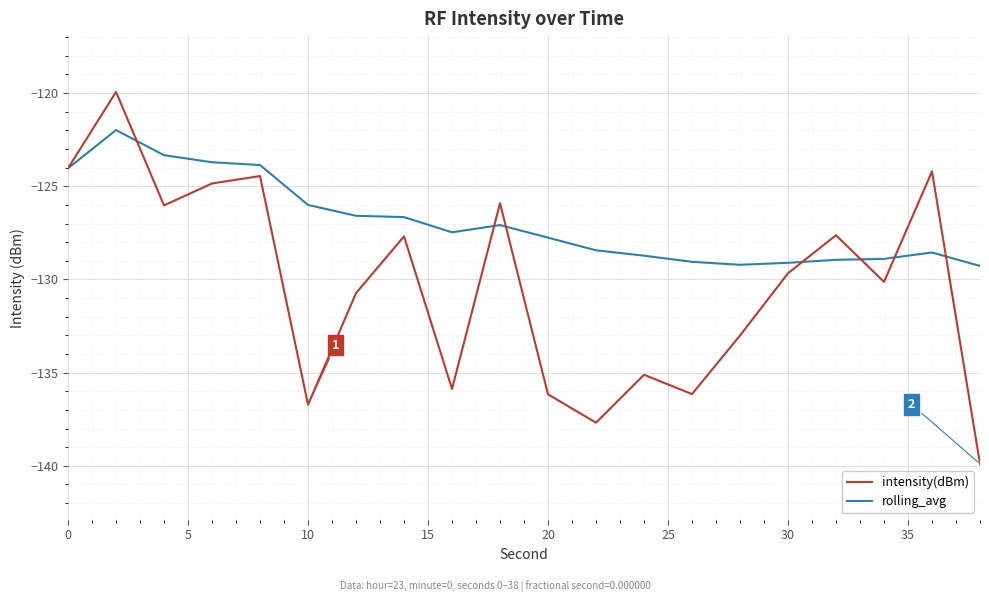

What is the highest value of the rolling_avg series?

-122.0